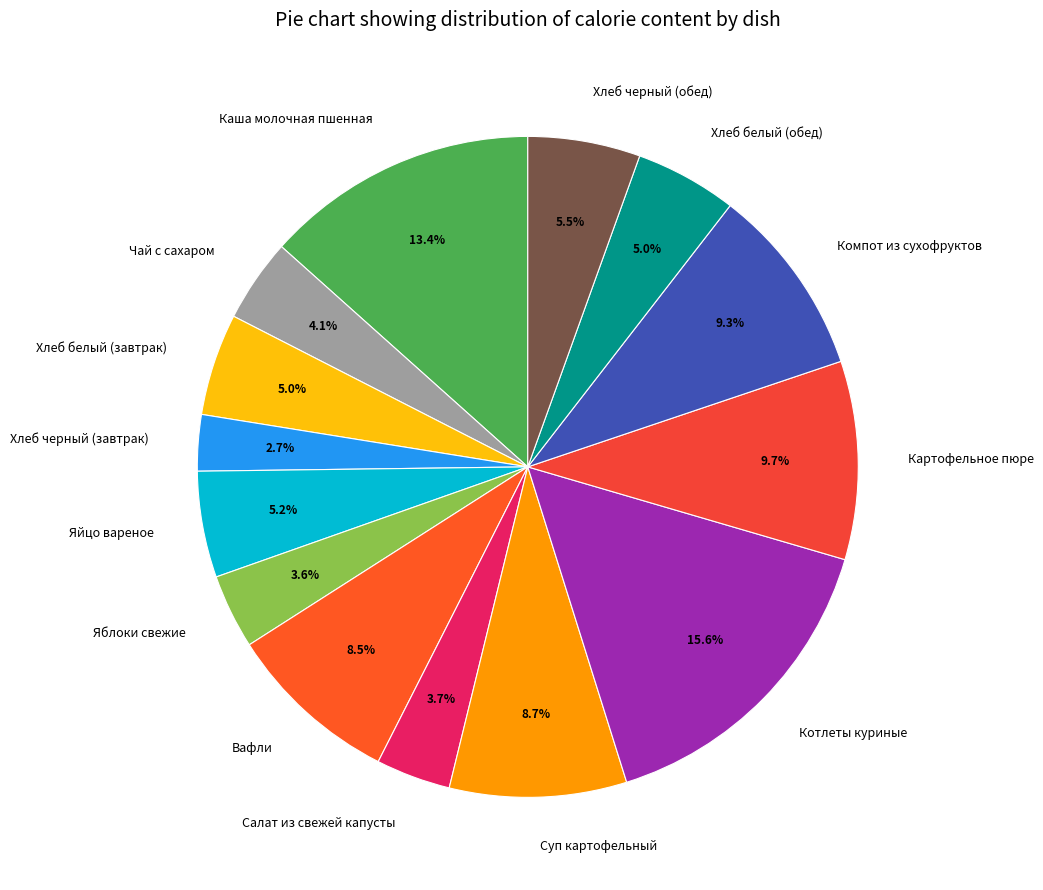

What is the ratio of the value at Суп картофельный to the value at Хлеб черный (обед)?

1.6